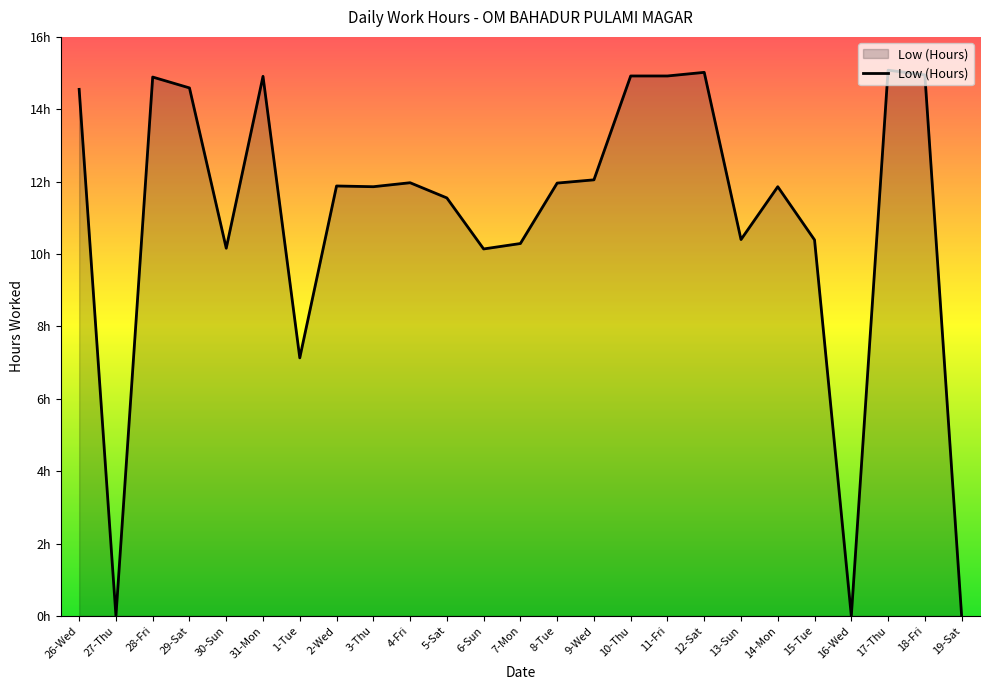

What is the sum of all values?

275.5